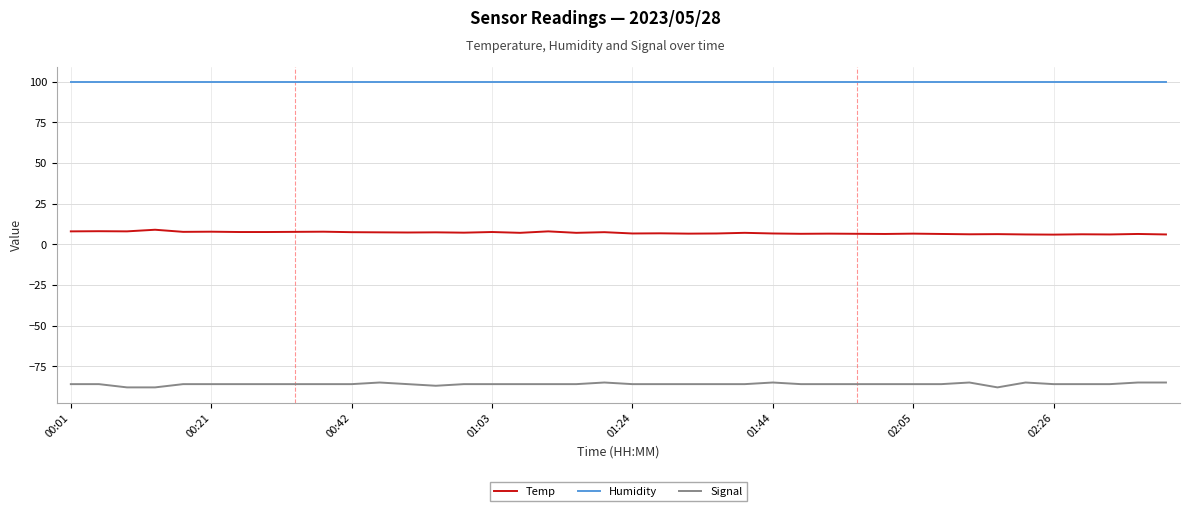

Rank the series by their maximum value, from highest to lowest.

Humidity, Temp, Signal